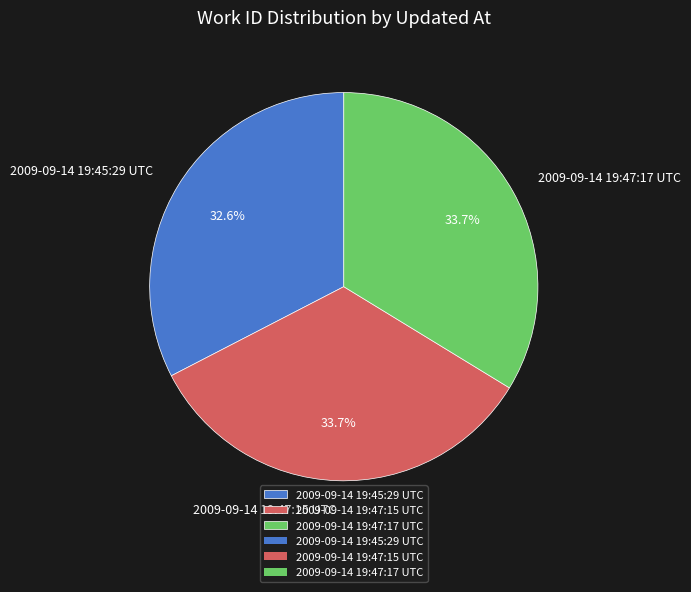

Is the sum of 2009-09-14 19:45:29 UTC and 2009-09-14 19:47:15 UTC greater than half?

Yes